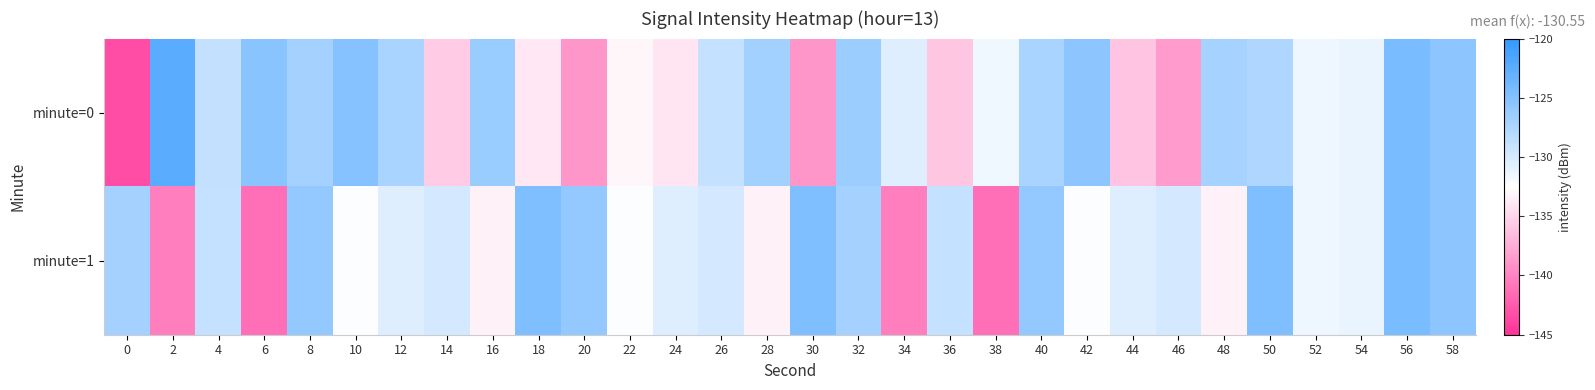

Which has a higher value, 22 or 32?

32